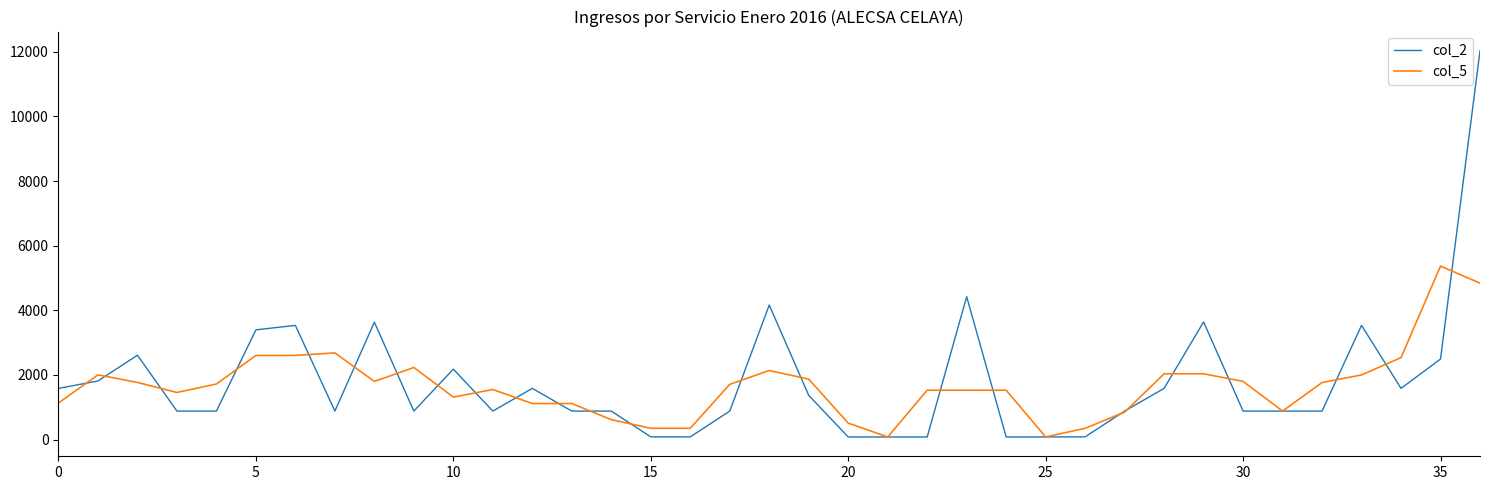

Rank the series by their maximum value, from highest to lowest.

col_2, col_5